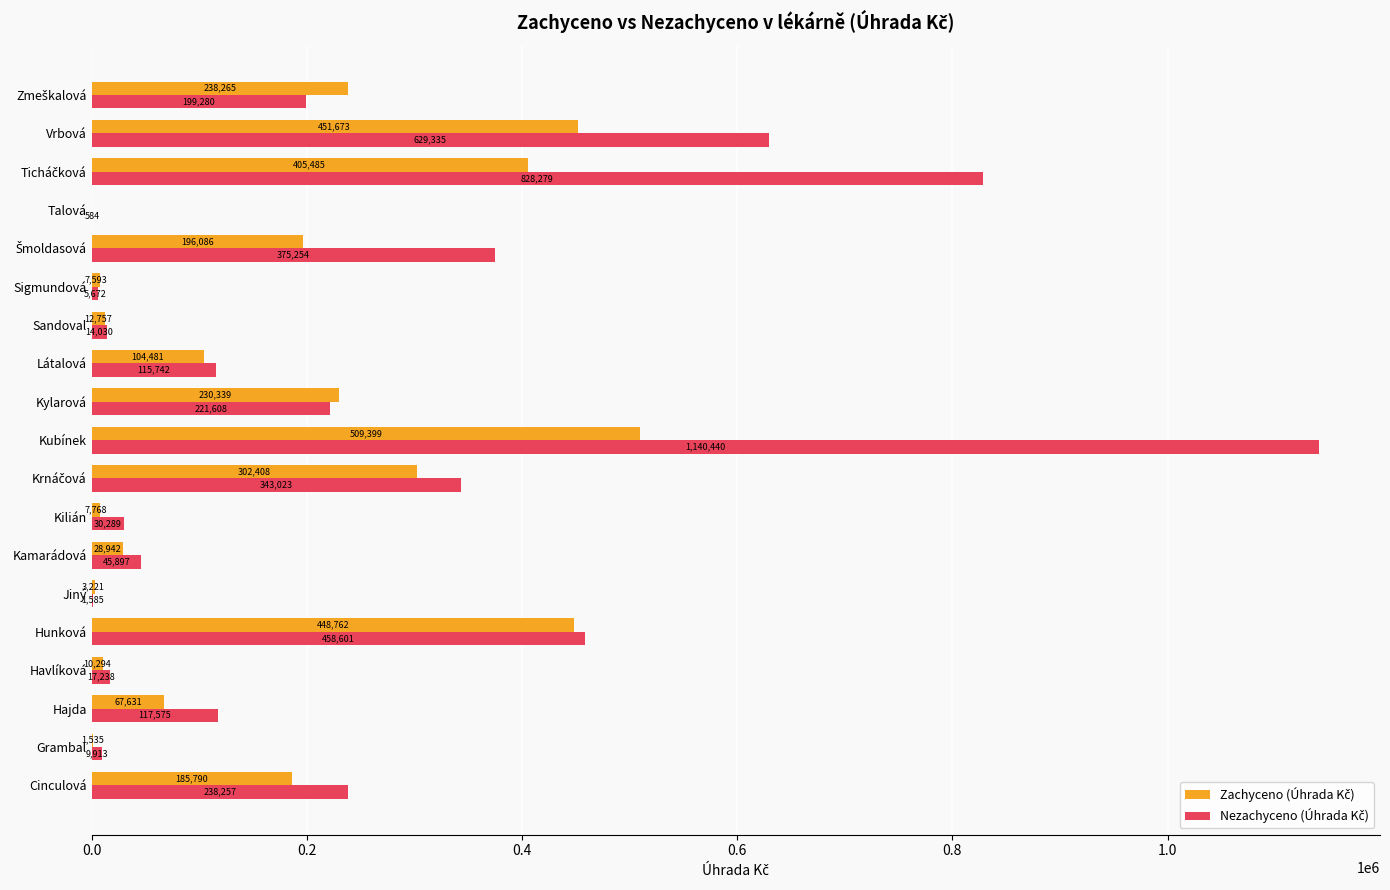

At which category is the sum across all series the highest?

Kubínek